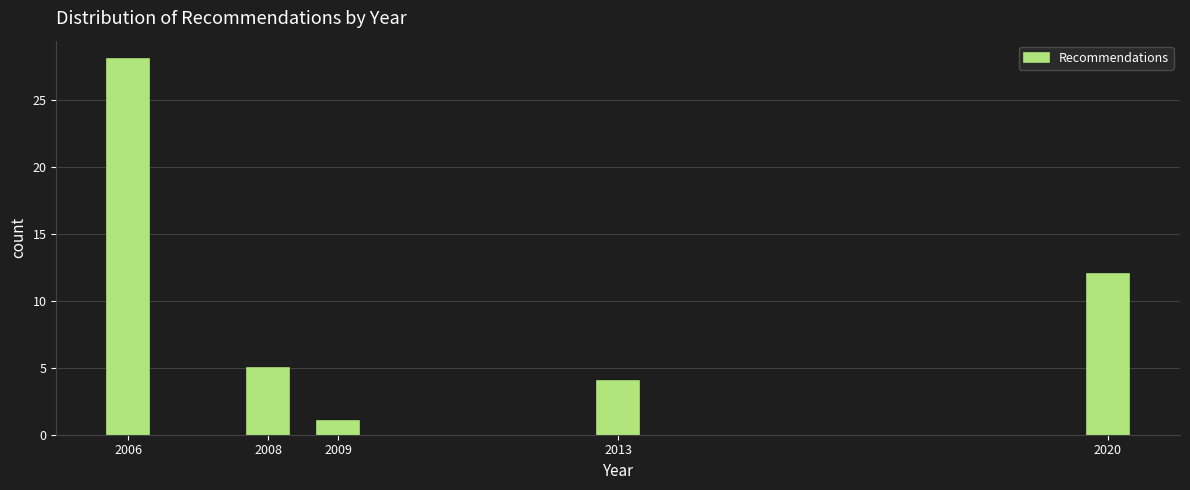

Reading left to right, list all the values displayed in this chart.

2006=28	2008=5	2009=1	2013=4	2020=12